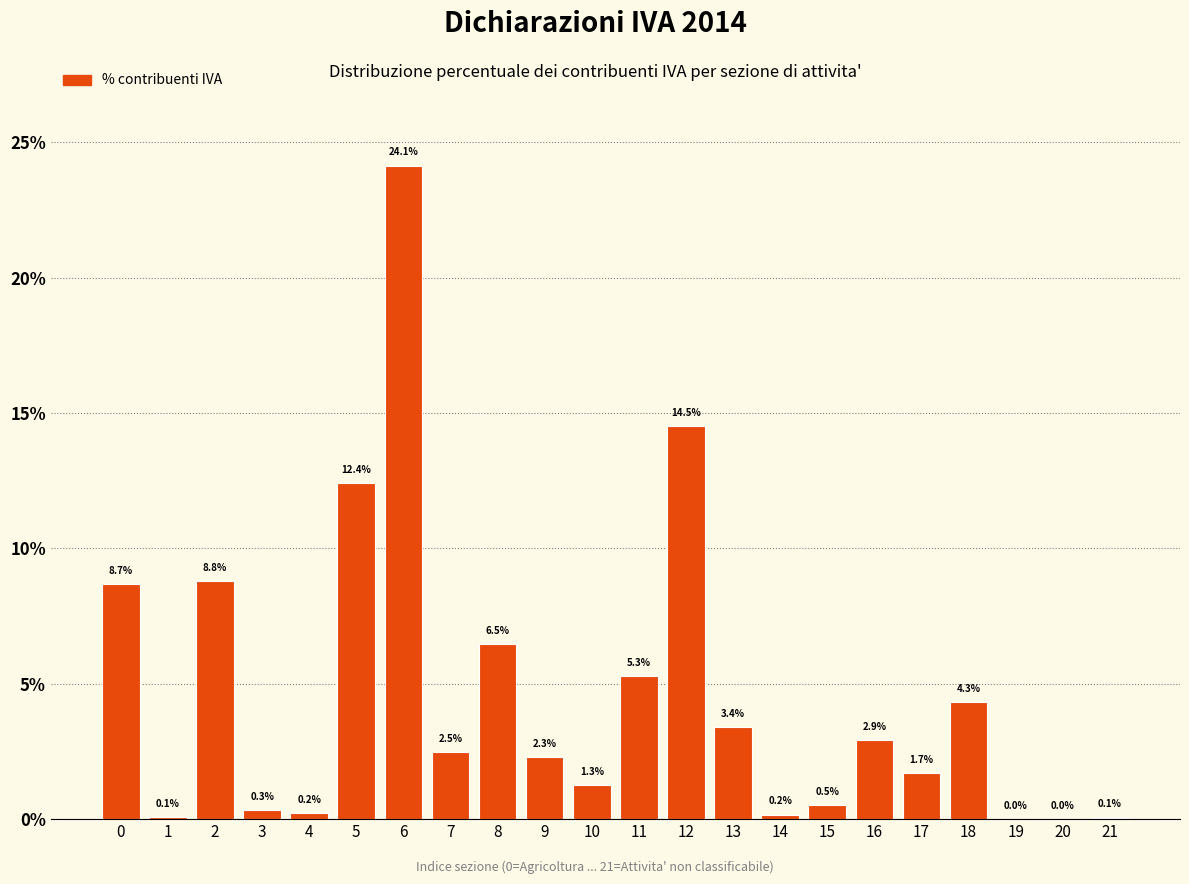

Reading left to right, transcribe all the data shown in this chart.

0=8.7	1=0.1	2=8.8	3=0.3	4=0.2	5=12.4	6=24.1	7=2.5	8=6.5	9=2.3	10=1.3	11=5.3	12=14.5	13=3.4	14=0.2	15=0.5	16=2.9	17=1.7	18=4.3	19=0.0	20=0.0	21=0.1